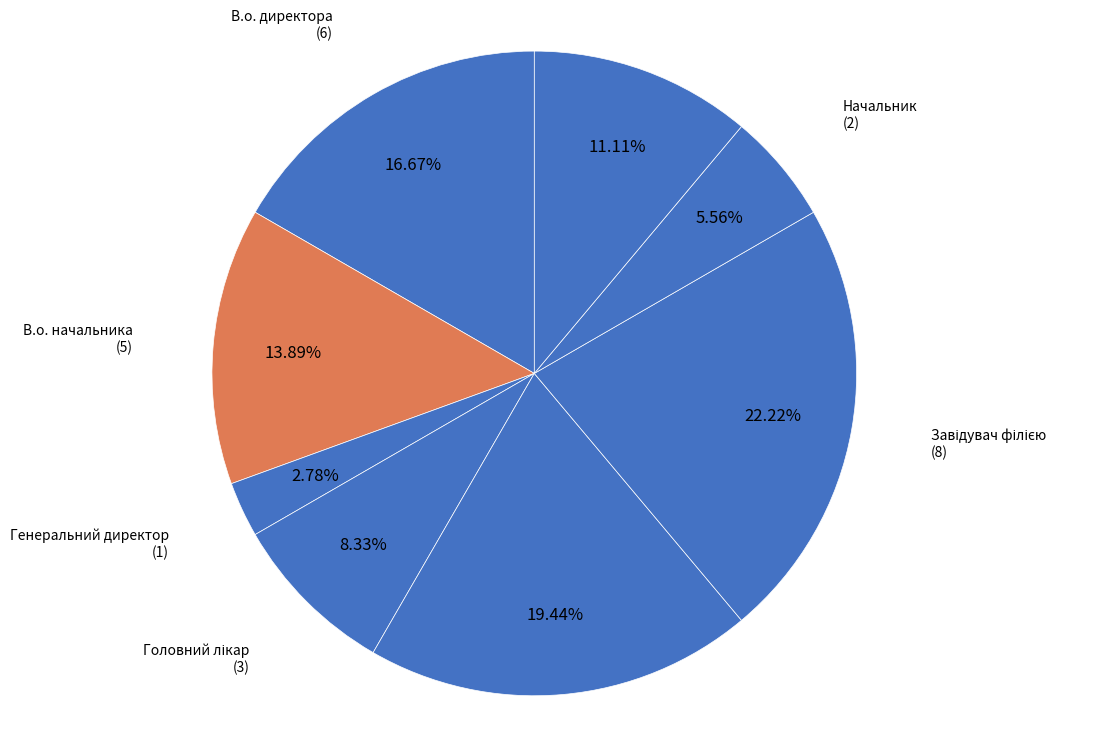

What is the ratio of the value at Начальник to the value at В.о. начальника?

0.4